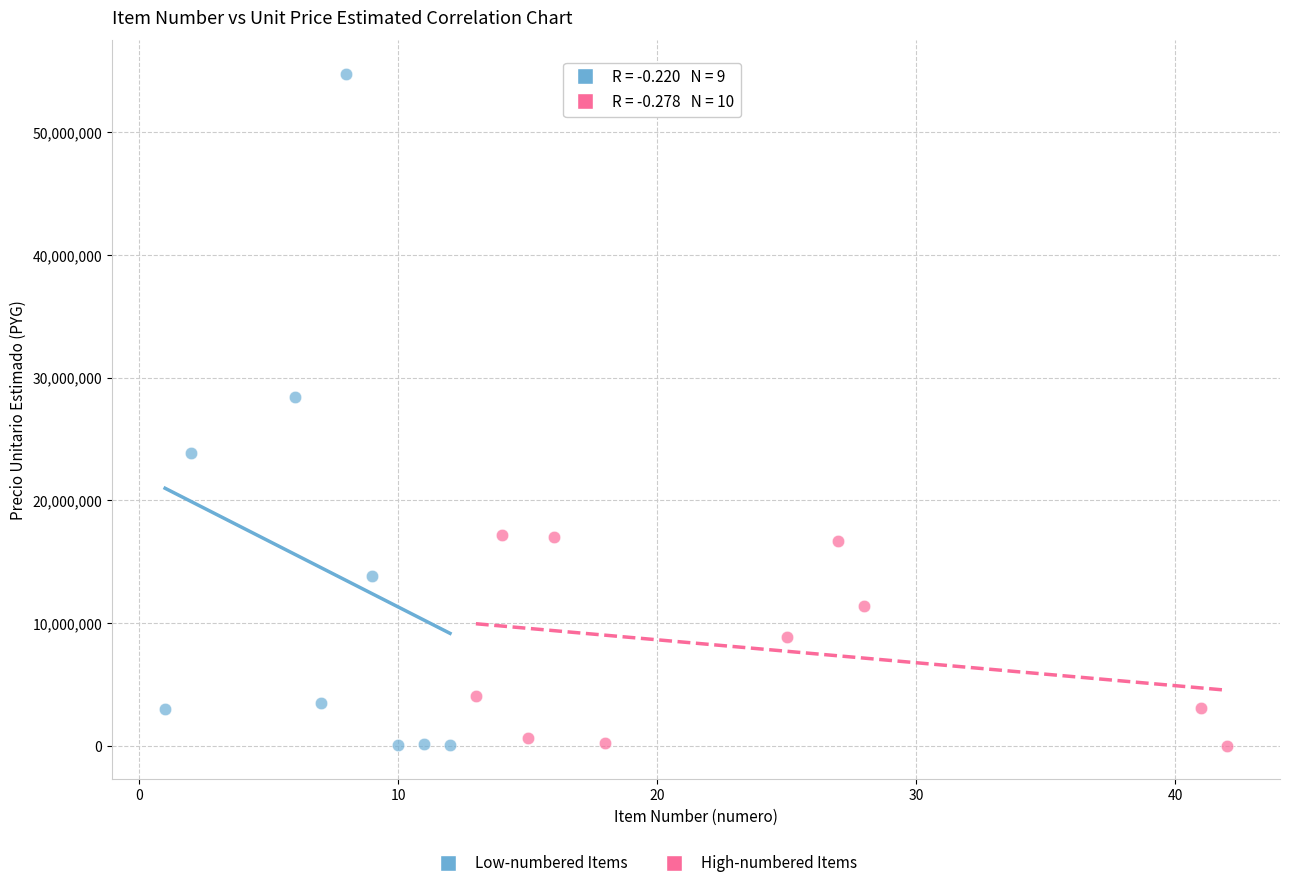

Which series has the largest Y range (max minus min)?

Low-numbered Items